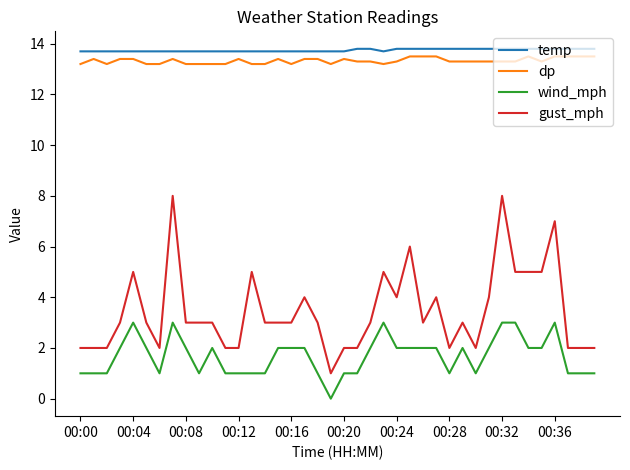

What is the difference between the second highest and minimum values in the wind_mph series?

3.0